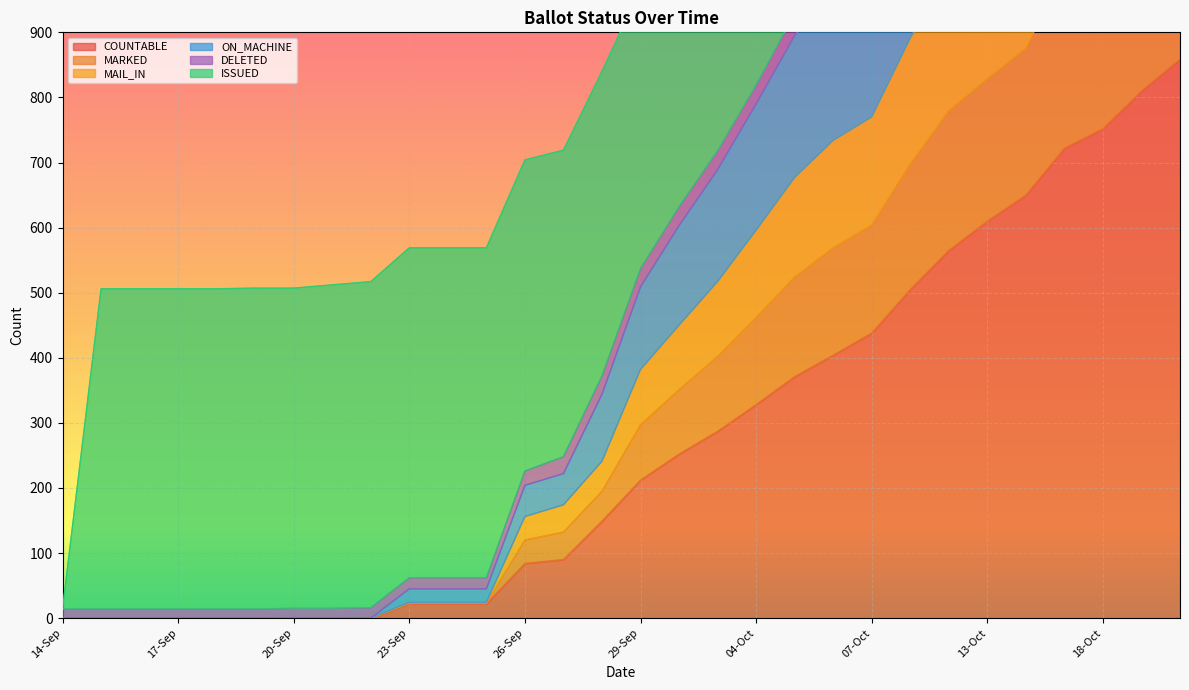

The value of COUNTABLE at 14-Sep is 585. True or false?

False